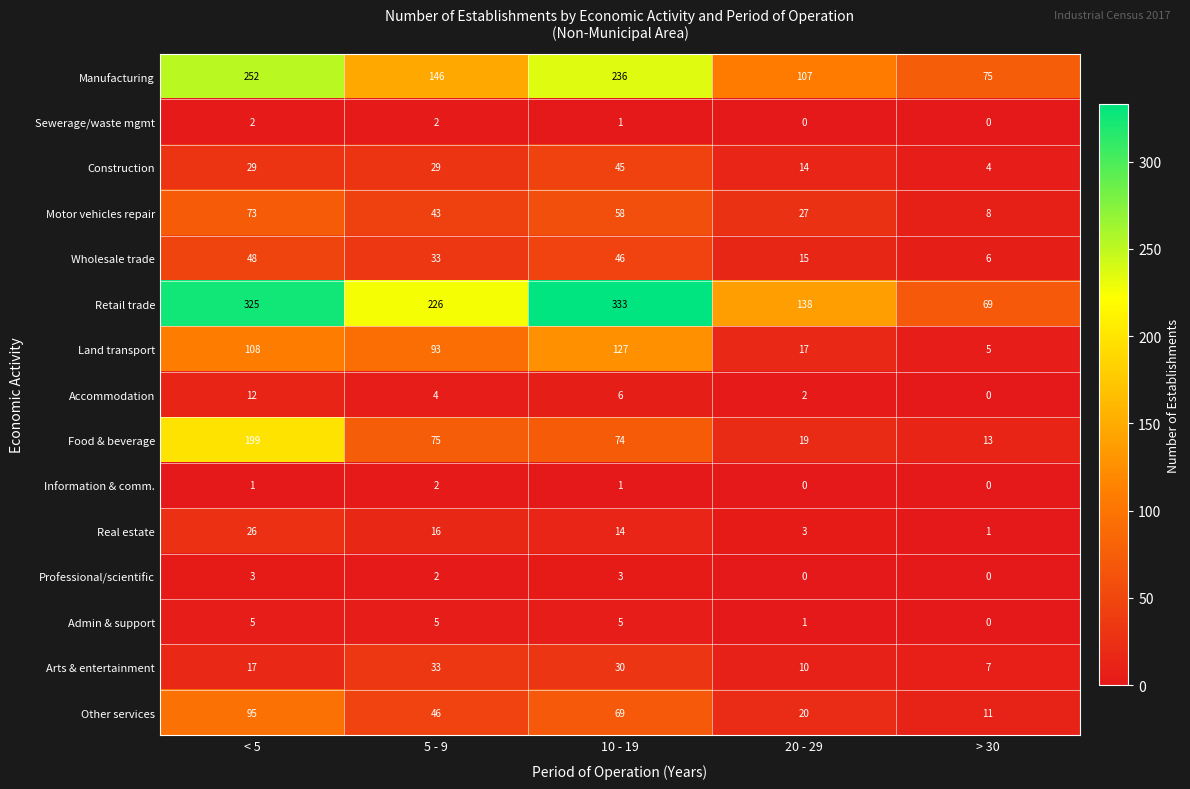

Which category has the highest value in the Construction series?

10 - 19